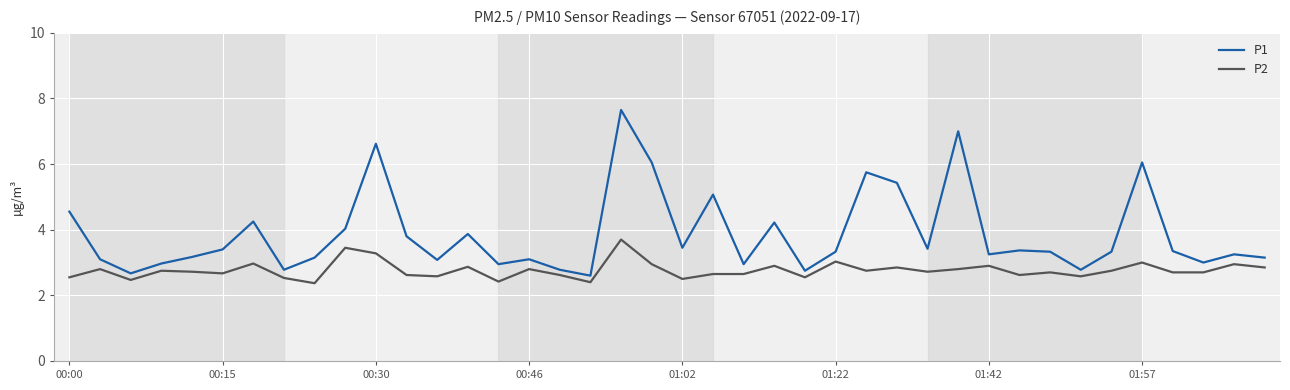

List the series in order of their overall mean, highest first.

P1, P2